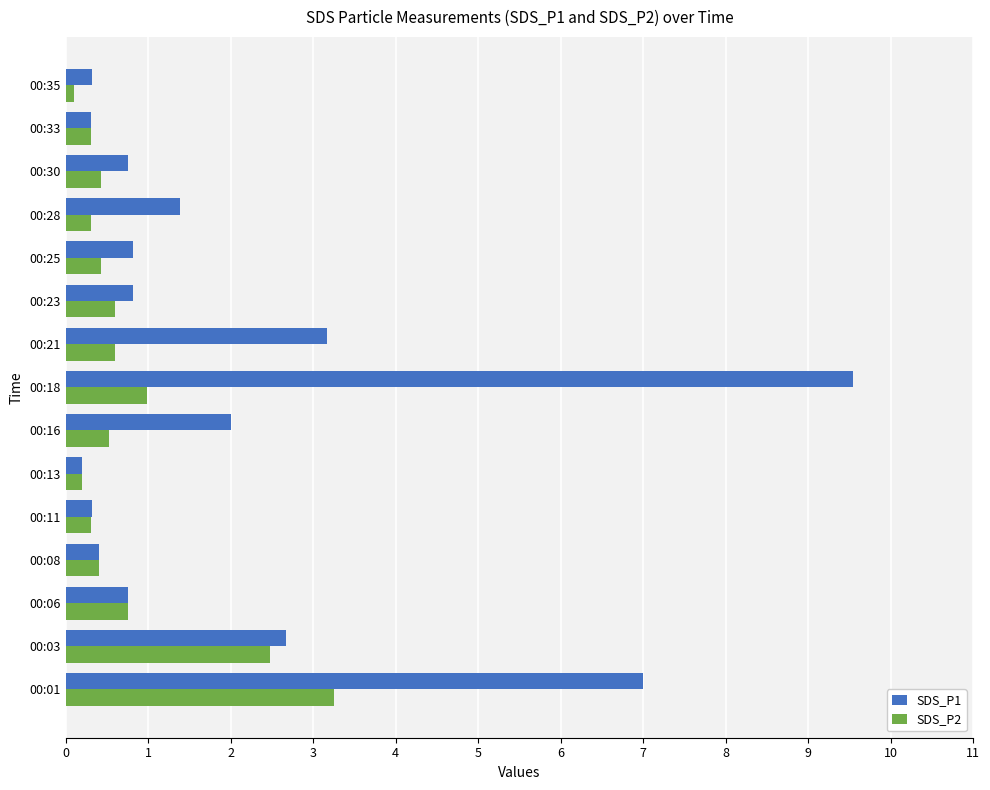

What is the difference between the second highest and minimum values in the SDS_P1 series?

6.8